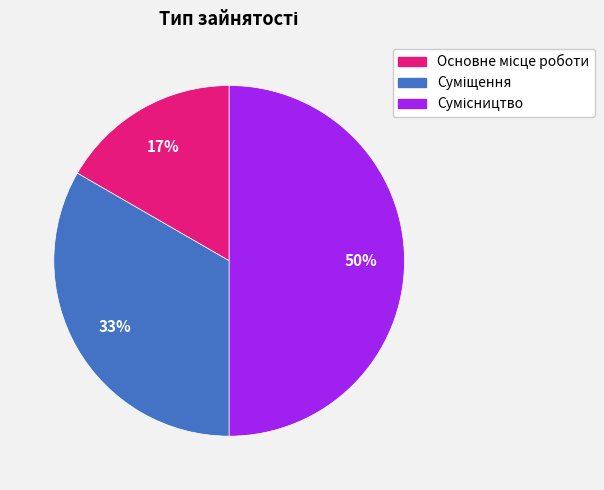

To the nearest percent, what is the difference between the largest and smallest slice percentages?

33%